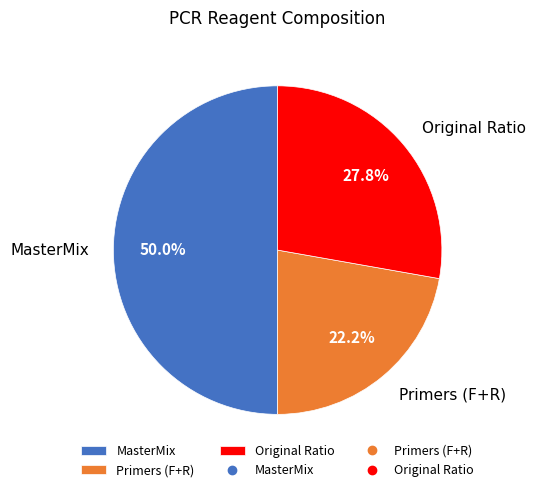

Approximately how many times larger is the value at Primers (F+R) compared to MasterMix?

0.4